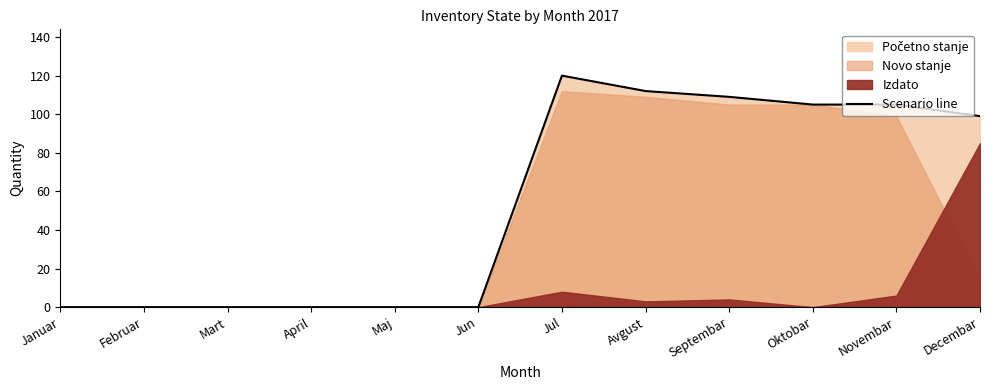

Between Novembar and Decembar, which is larger?

Novembar